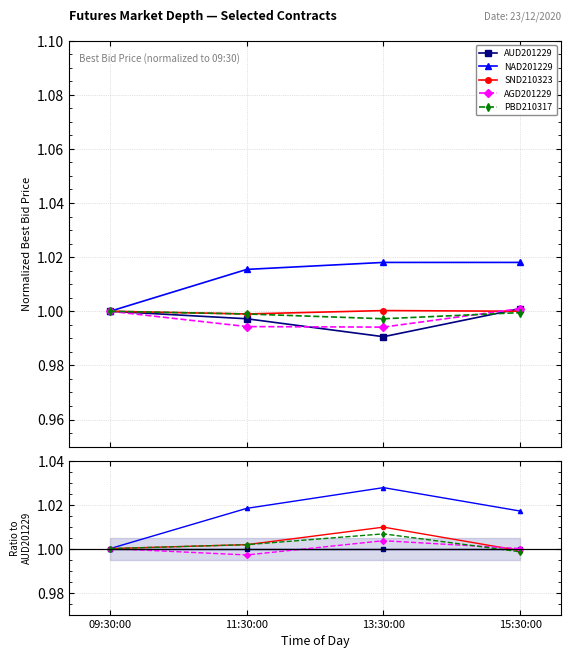

True or false: PBD210317 and NAD201229 intersect in this chart.

False